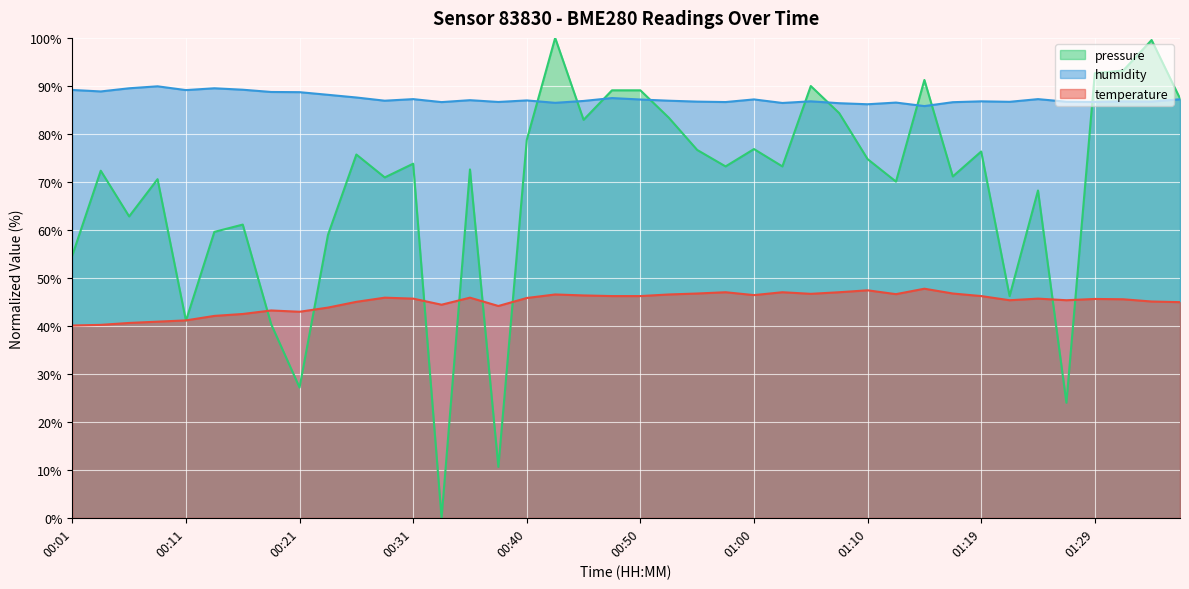

Reading left to right, extract all data points from this chart.

temperature: 40.1	40.2	40.6	40.9	41.1	42.1	42.5	43.2	42.9	43.8	45.0	45.9	45.7	44.4	45.9	44.1	45.8	46.5	46.3	46.2	46.2	46.5	46.7	47.0	46.4	47.0	46.7	47.0	47.4	46.6	47.7	46.7	46.2	45.3	45.7	45.3	45.6	45.5	45.1	44.9
humidity: 89.2	88.8	89.5	89.9	89.1	89.5	89.2	88.7	88.7	88.1	87.6	86.9	87.2	86.6	87.0	86.7	87.0	86.5	86.9	87.5	87.2	86.9	86.7	86.6	87.2	86.4	86.8	86.4	86.2	86.5	85.8	86.6	86.8	86.7	87.2	86.7	86.7	86.8	86.7	87.2
pressure: 54.7	72.3	62.8	70.6	41.1	59.6	61.1	40.3	27.1	58.9	75.7	70.9	73.8	0.0	72.6	10.6	78.7	100.0	82.9	89.1	89.1	83.4	76.6	73.2	76.8	73.2	90.0	84.3	74.7	70.1	91.2	71.1	76.3	46.2	68.2	24.0	92.6	93.2	99.6	87.4